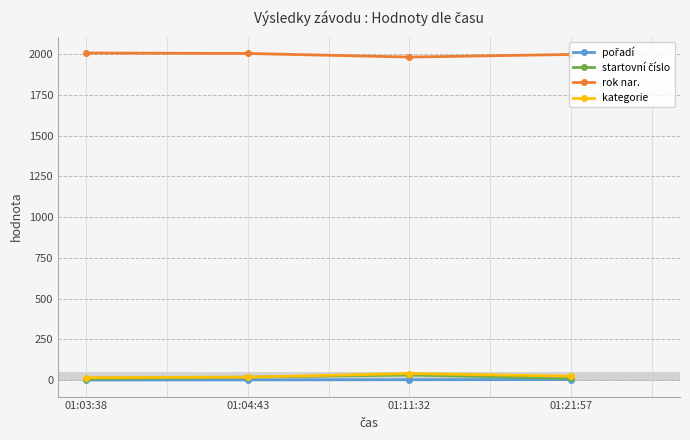

The value of rok nar. at 01:03:38 is 476. True or false?

False